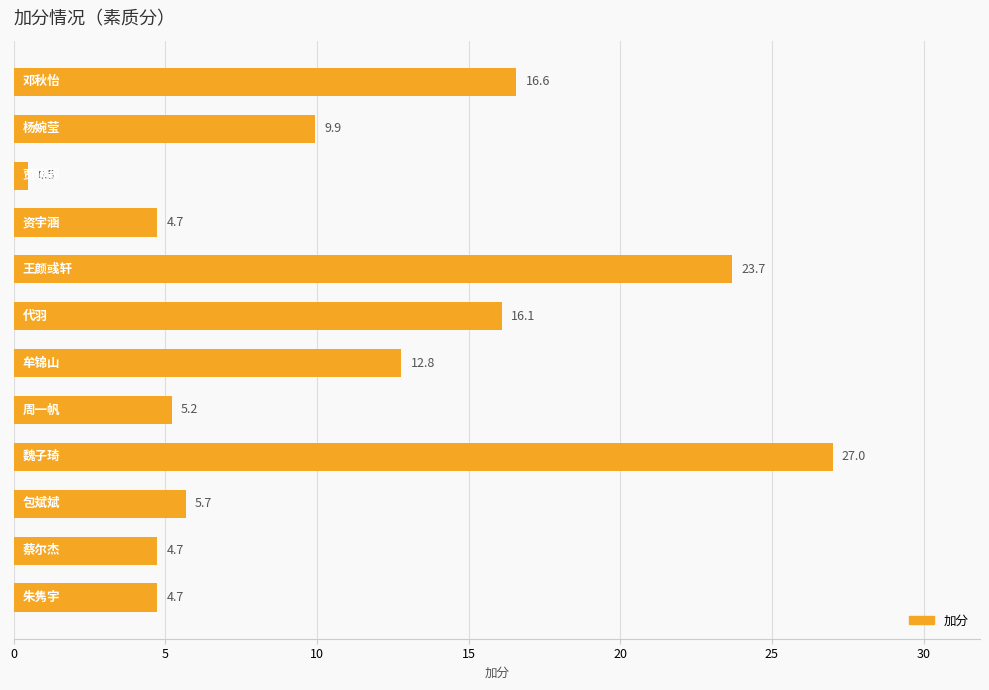

What is the difference between the maximum and minimum values?

26.5